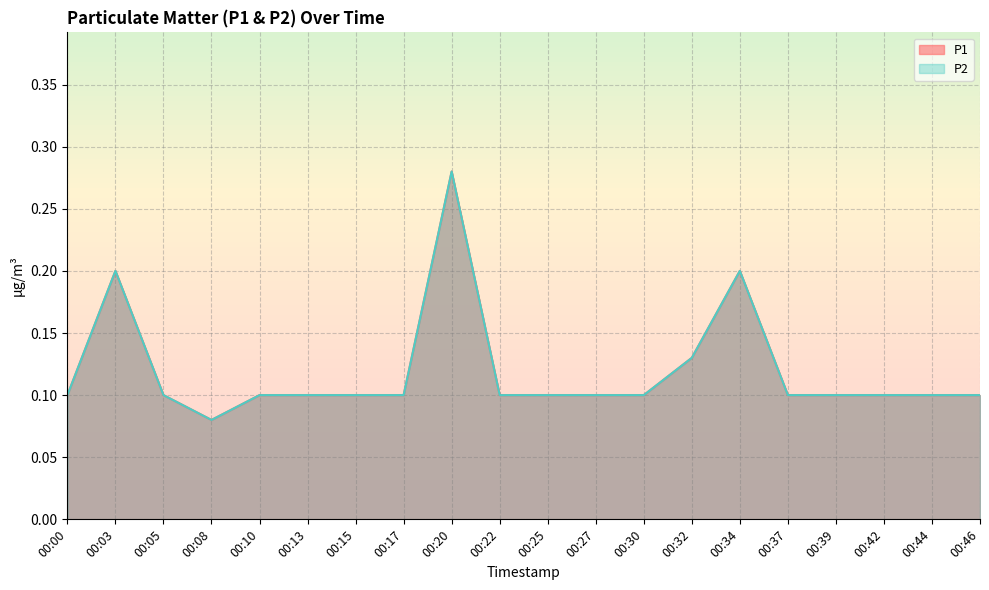

At which label does P1 reach its minimum?

00:08